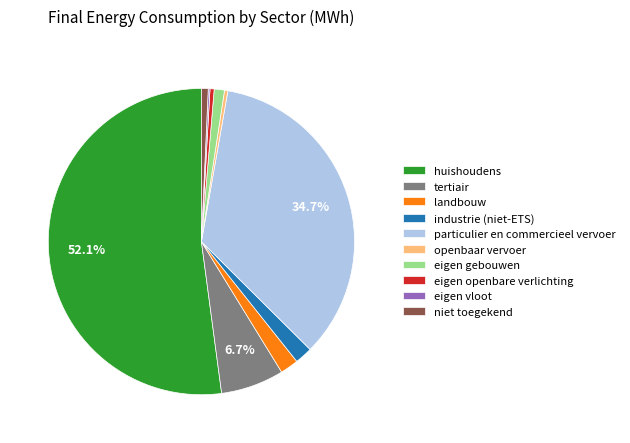

How much of the chart is everything except tertiair?

93.3%